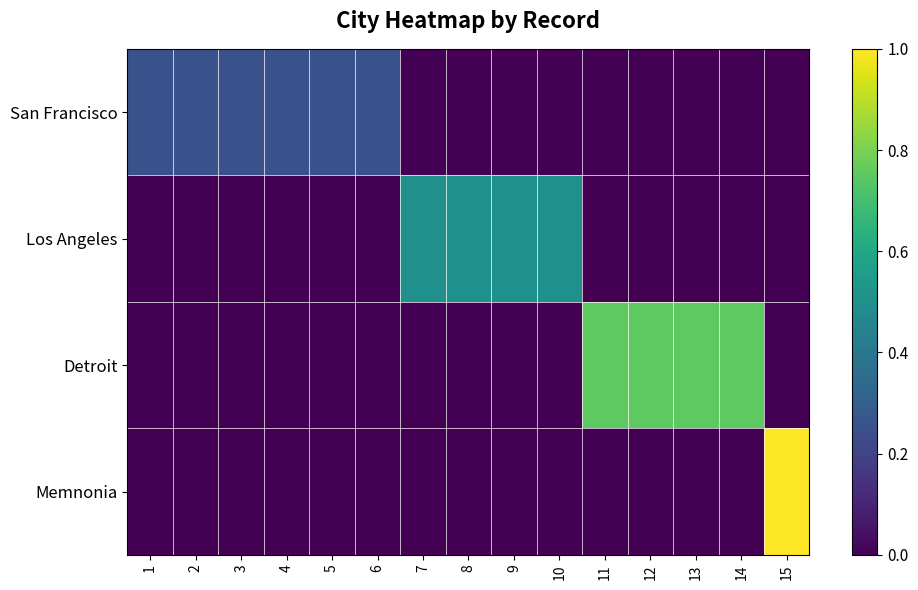

Reading right to left, what are all the values shown in this chart?

San Francisco: 15=0.0	14=0.0	13=0.0	12=0.0	11=0.0	10=0.0	9=0.0	8=0.0	7=0.0	6=0.2	5=0.2	4=0.2	3=0.2	2=0.2	1=0.2
Los Angeles: 15=0.0	14=0.0	13=0.0	12=0.0	11=0.0	10=0.5	9=0.5	8=0.5	7=0.5	6=0.0	5=0.0	4=0.0	3=0.0	2=0.0	1=0.0
Detroit: 15=0.0	14=0.8	13=0.8	12=0.8	11=0.8	10=0.0	9=0.0	8=0.0	7=0.0	6=0.0	5=0.0	4=0.0	3=0.0	2=0.0	1=0.0
Memnonia: 15=1.0	14=0.0	13=0.0	12=0.0	11=0.0	10=0.0	9=0.0	8=0.0	7=0.0	6=0.0	5=0.0	4=0.0	3=0.0	2=0.0	1=0.0